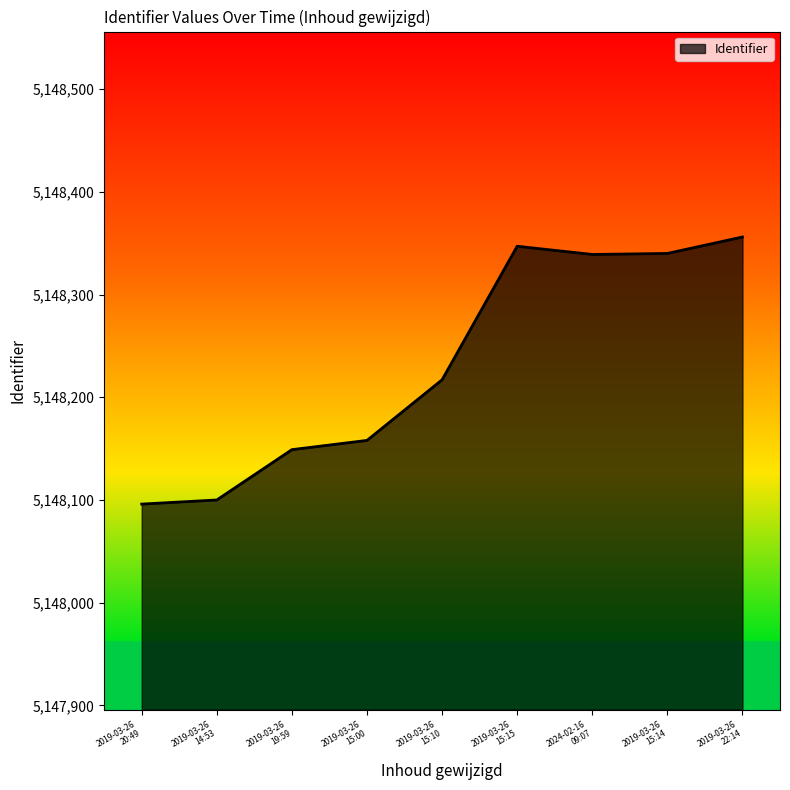

What is the greatest value displayed?

5148356